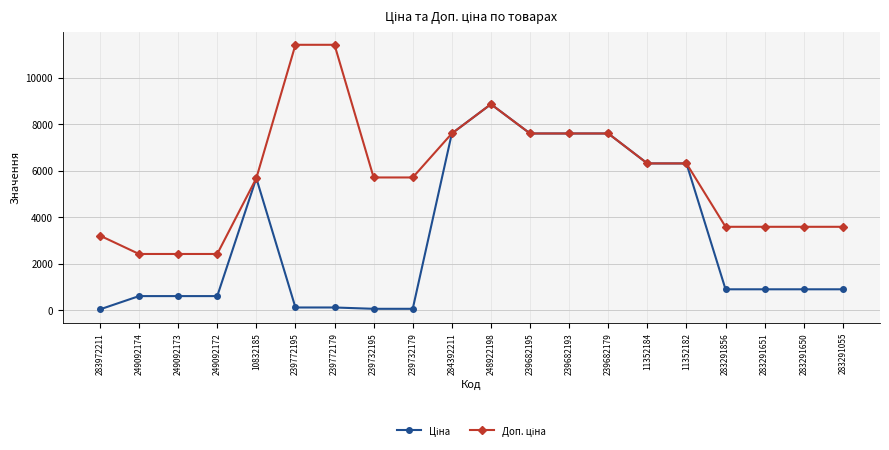

What is the maximum value shown in the chart?

11410.0